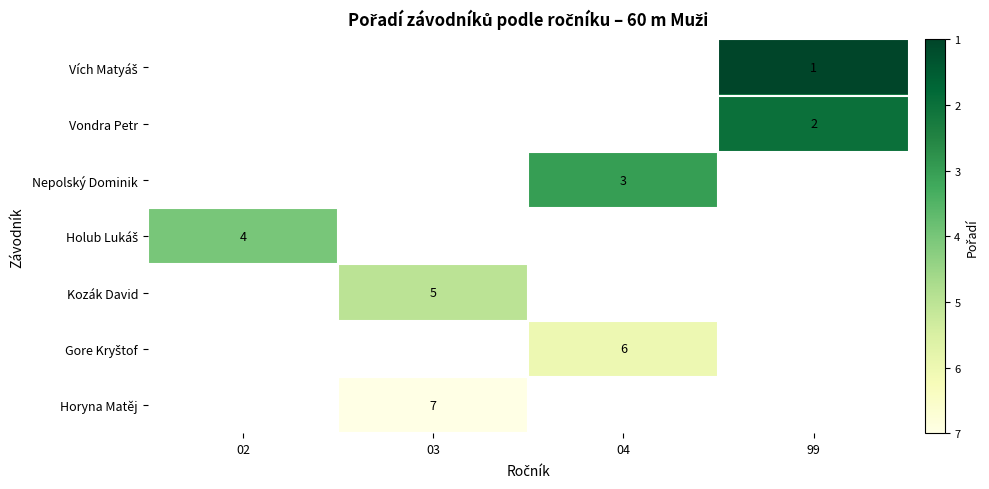

Is it true that Nepolský Dominik equals 3 at 04?

True